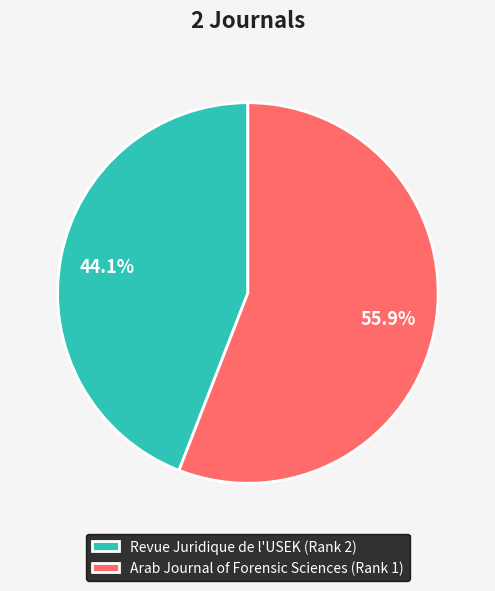

Which slice is the smallest?

Revue Juridique de l'USEK (Rank 2)